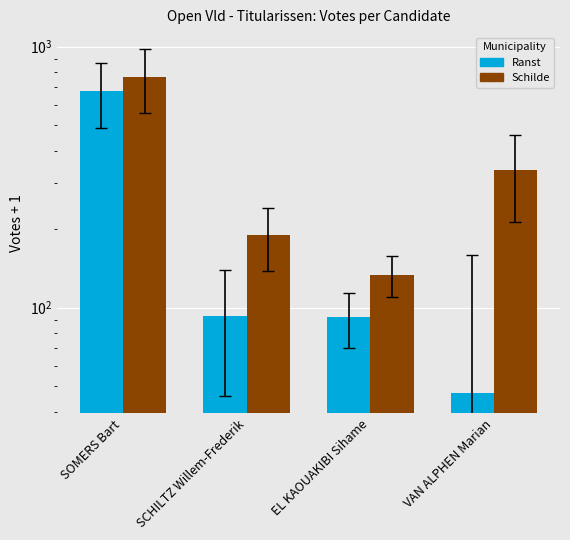

What is the total value across all series at SCHILTZ Willem-Frederik?

283